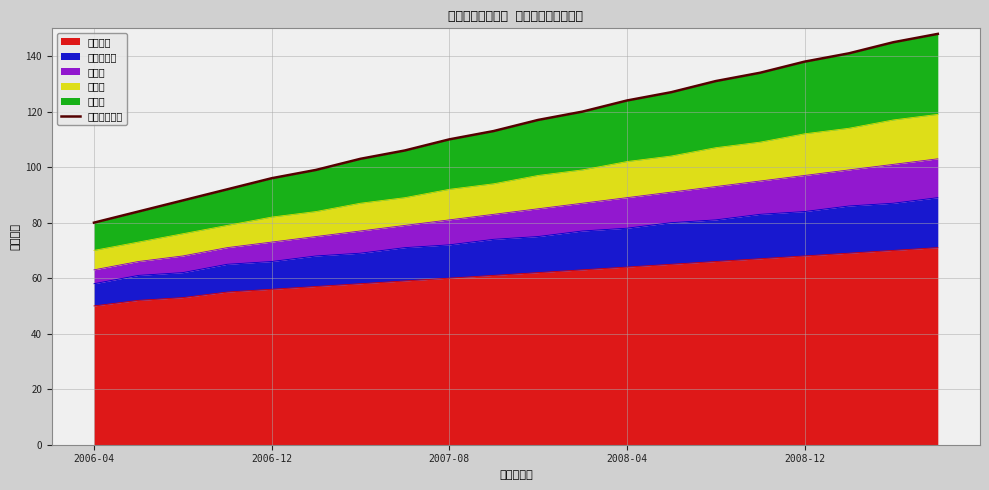

Where is the data nearest to the value 114?

9